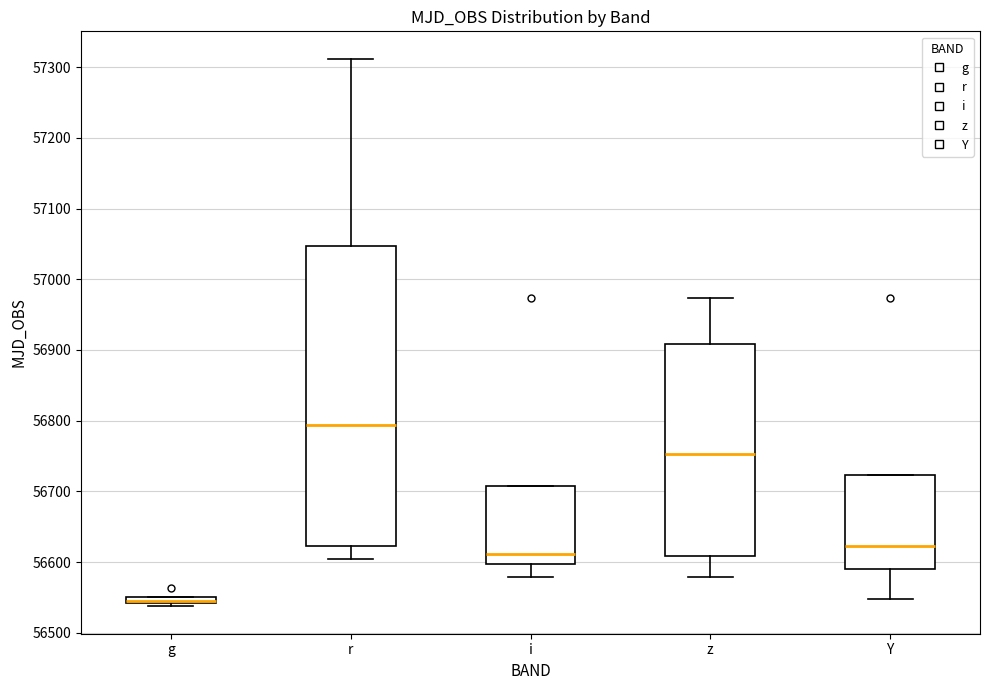

Where is the lower edge of the box for i on the y-axis? The values are not printed on the chart, so give them approximately, as read against the axis.

56600